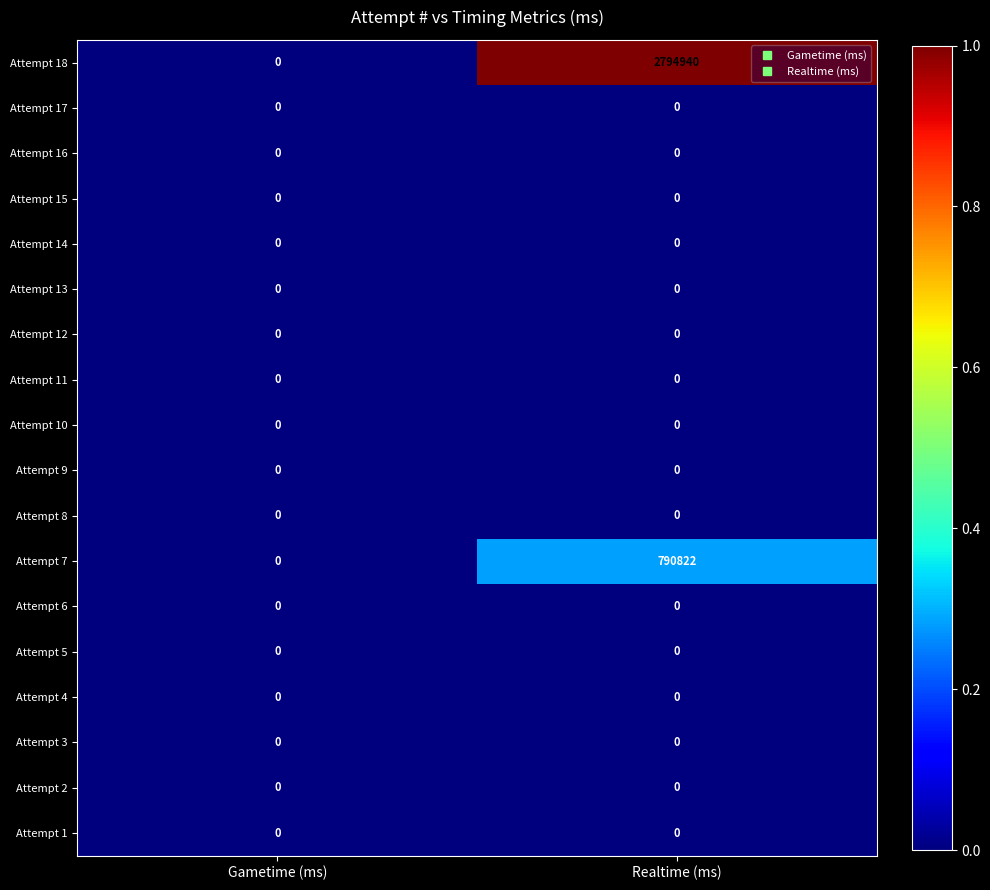

True or false: Attempt 18 has a value of 4264199 at Realtime (ms).

False